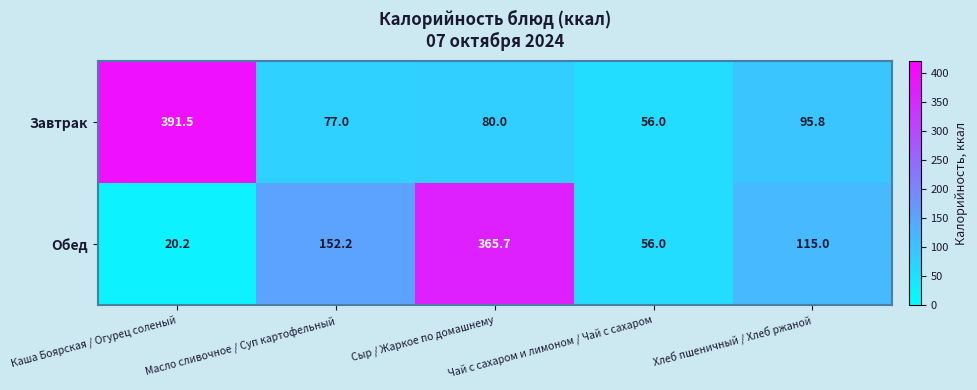

What is the lowest value of the Обед series?

20.2